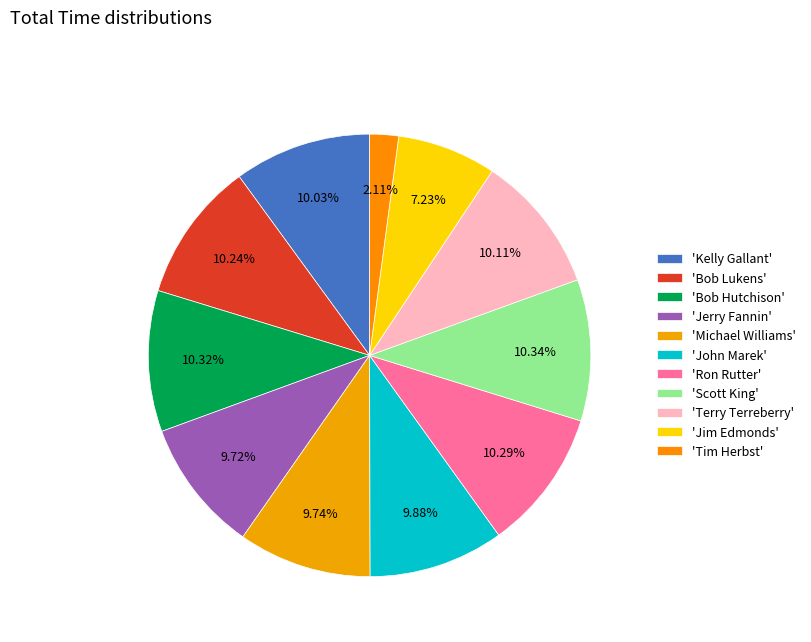

How many slices are in this pie chart?

11